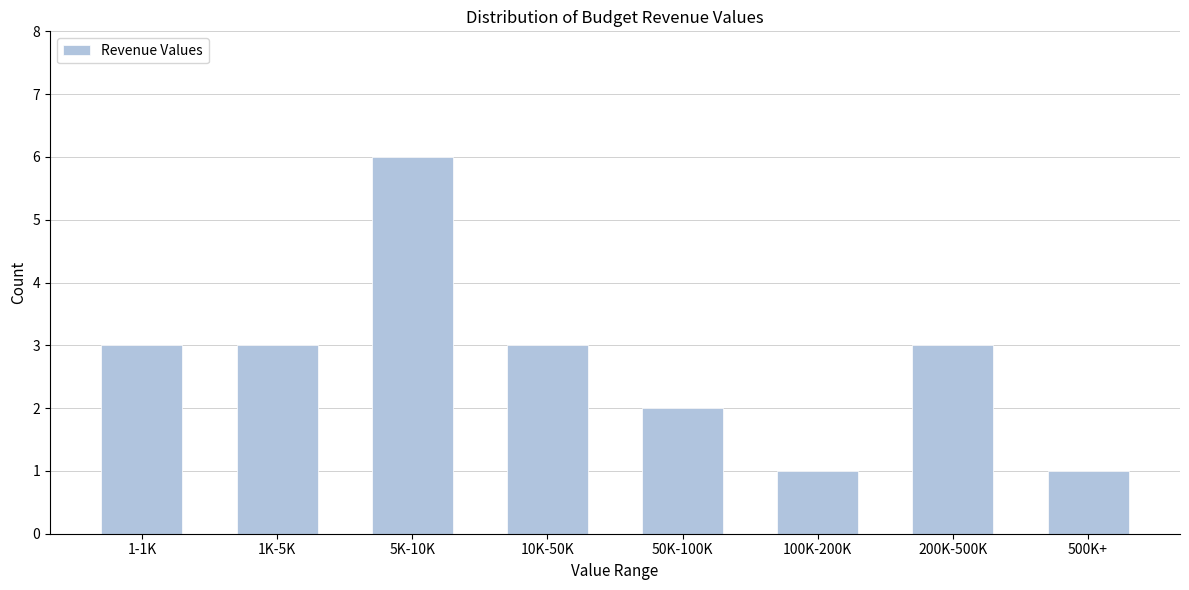

Reading left to right, transcribe all the data shown in this chart.

1-1K=3	1K-5K=3	5K-10K=6	10K-50K=3	50K-100K=2	100K-200K=1	200K-500K=3	500K+=1